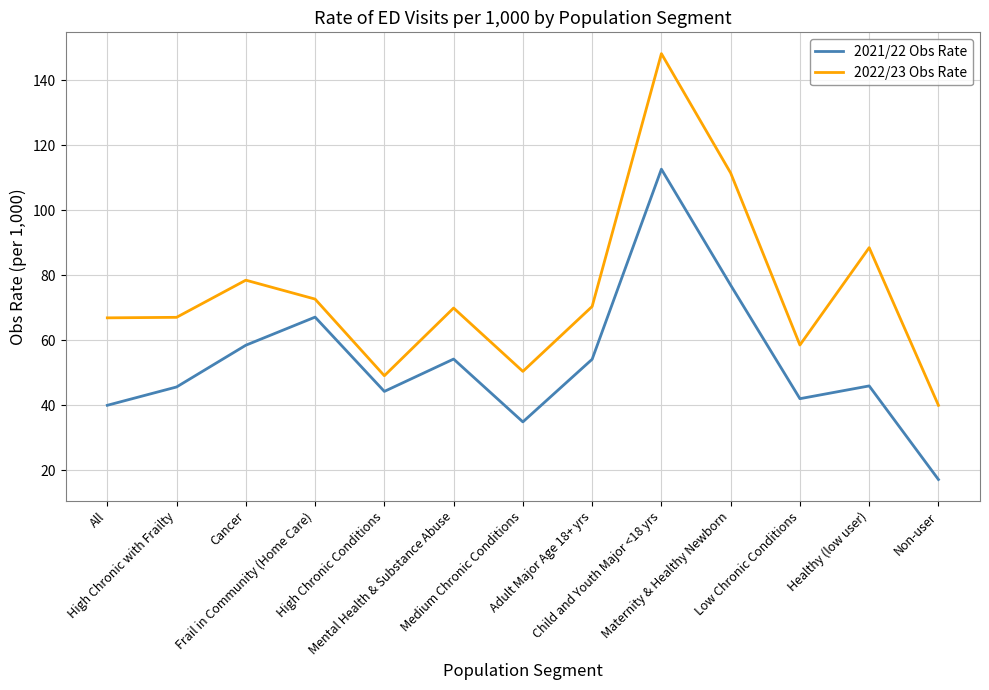

The 2022/23 Obs Rate series shows 36.7 at Adult Major Age 18+ yrs. True or false?

False